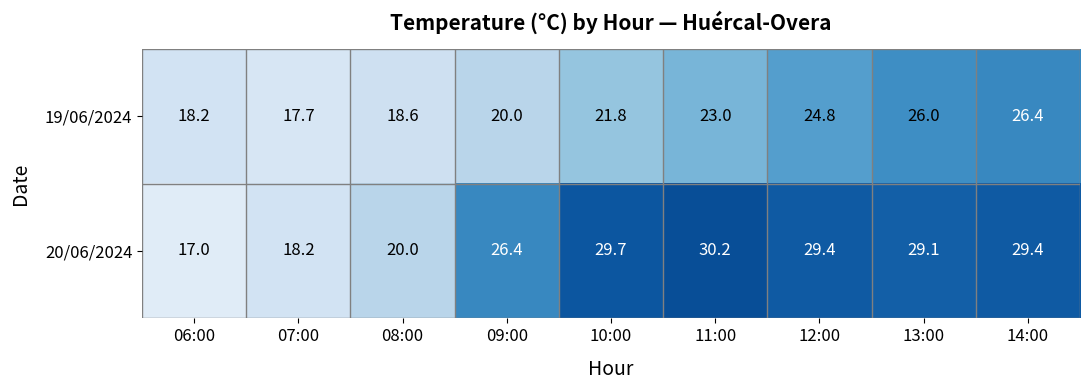

Rank the series by their average value, from highest to lowest.

20/06/2024, 19/06/2024